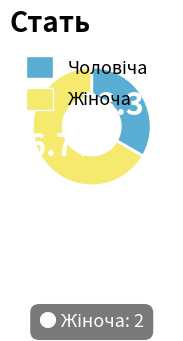

Approximately how many times larger is the value at Жіноча compared to Чоловіча?

2.0